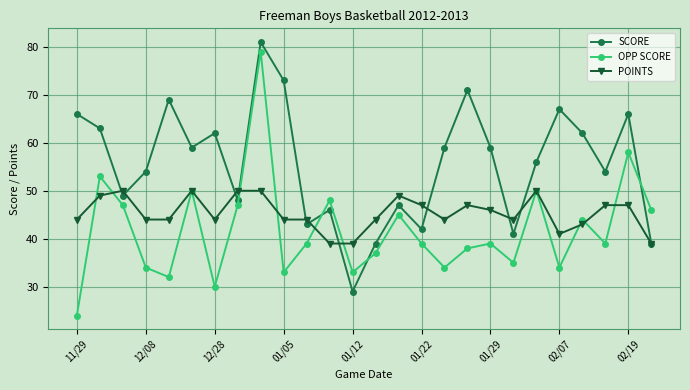

What is the sum of all SCORE values?

1444